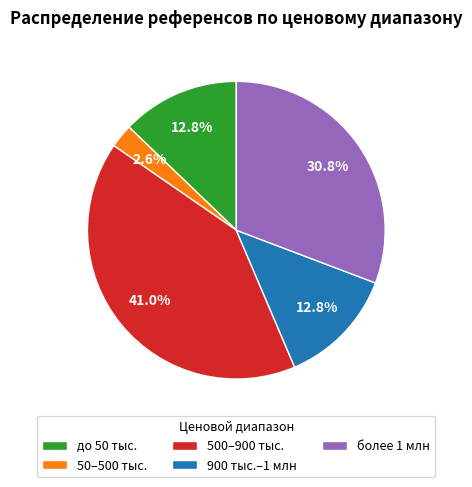

Which slice is the smallest?

50–500 тыс.